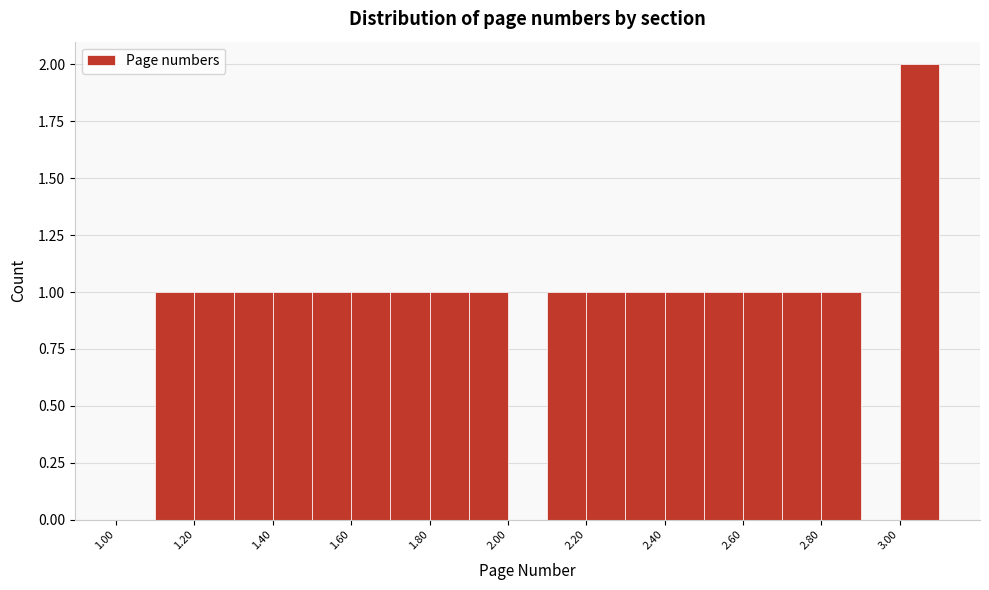

Reading left to right, list every bar in this chart as the range it spans on the x-axis followed by its height. The values are not printed on the chart, so give them approximately, as read against the axis.

1.0 to 1.1: 0
1.1 to 1.2: 1
1.2 to 1.3: 1
1.3 to 1.4: 1
1.4 to 1.5: 1
1.5 to 1.6: 1
1.6 to 1.7: 1
1.7 to 1.8: 1
1.8 to 1.9: 1
1.9 to 2.0: 1
2.0 to 2.1: 0
2.1 to 2.2: 1
2.2 to 2.3: 1
2.3 to 2.4: 1
2.4 to 2.5: 1
2.5 to 2.6: 1
2.6 to 2.7: 1
2.7 to 2.8: 1
2.8 to 2.9: 1
2.9 to 3.0: 0
3.0 to 3.1: 2